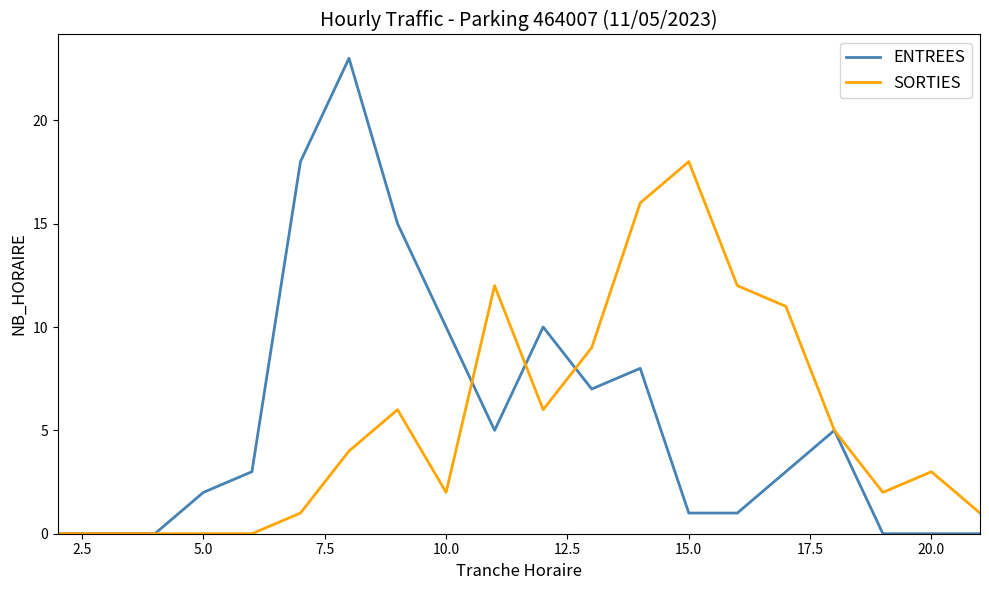

Which series has the widest spread of values?

ENTREES